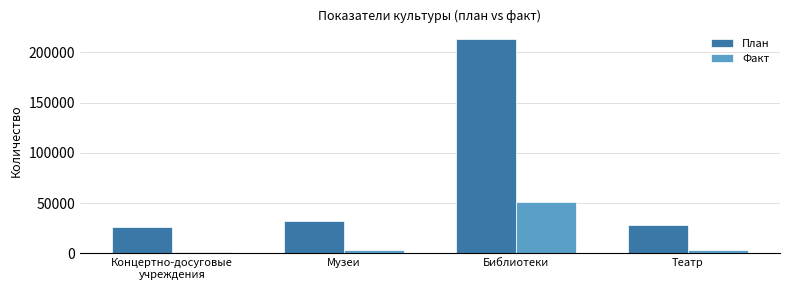

What are all the series names shown in the legend?

План, Факт